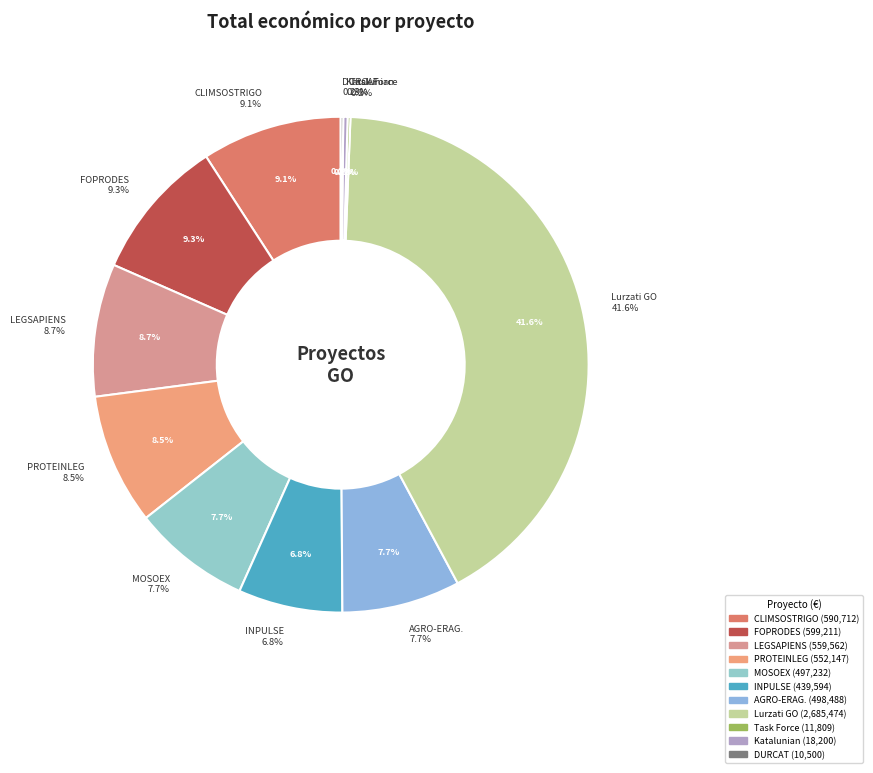

To the nearest percent, what is the combined percentage of INPULSE and Task Force: Uzta osteko?

7%